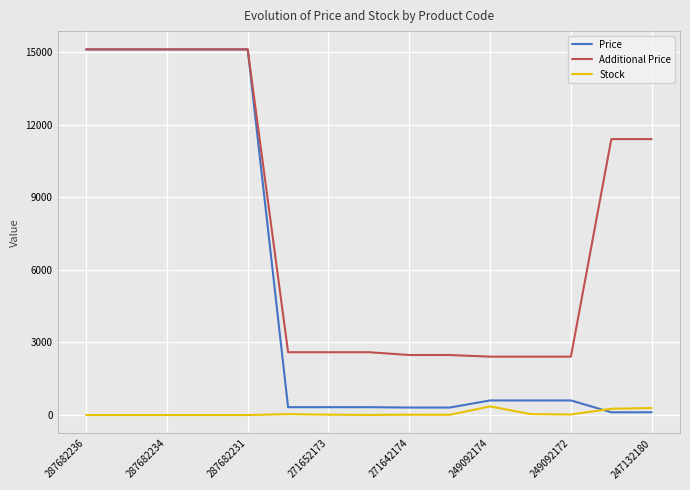

Which series has the widest spread of values?

Price